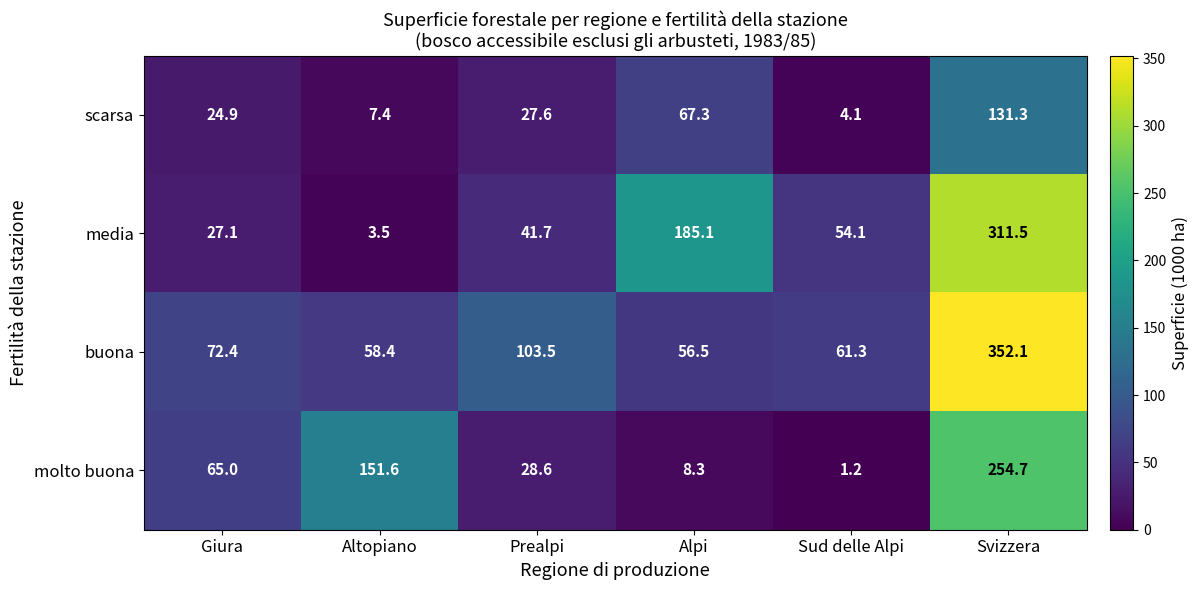

What is the total value across all series at Sud delle Alpi?

120.7